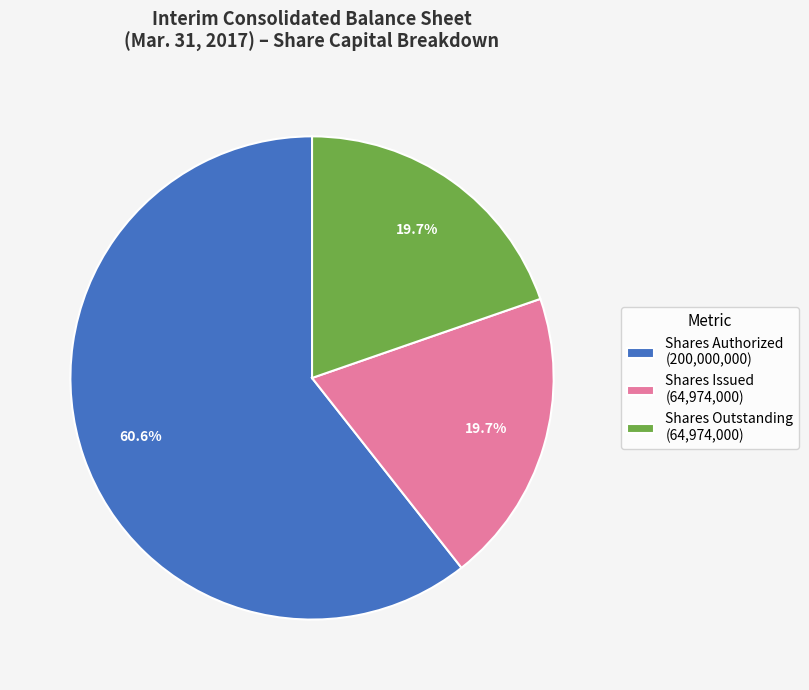

What is the largest slice in the pie chart?

Shares Authorized (200,000,000)